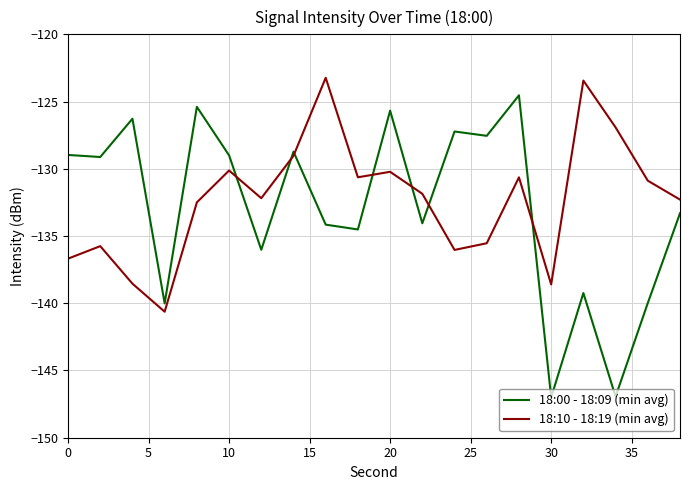

What is the greatest value displayed?

-123.2